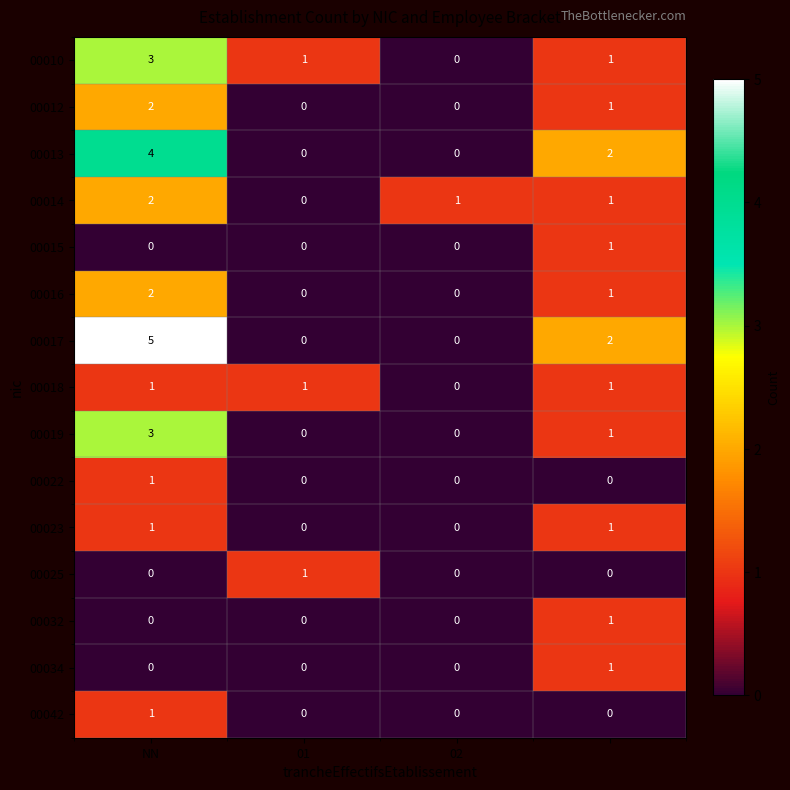

What is the difference between the maximum and minimum values in the 00019 series?

3